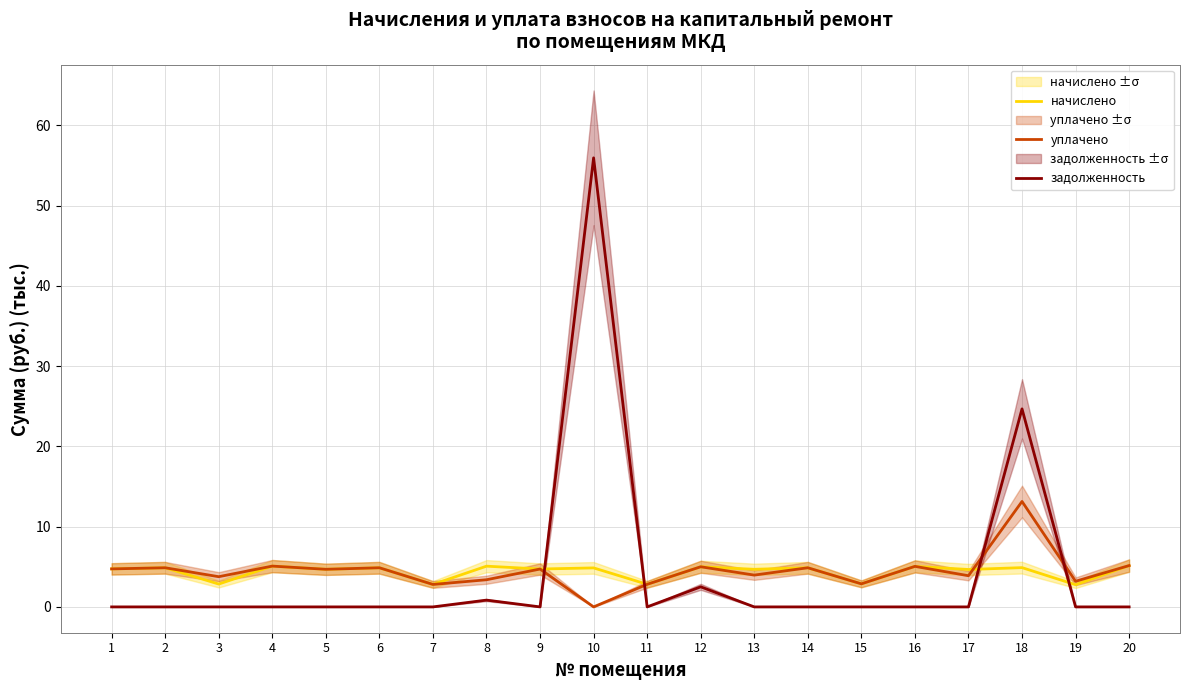

How many values in задолженность are above zero?

4